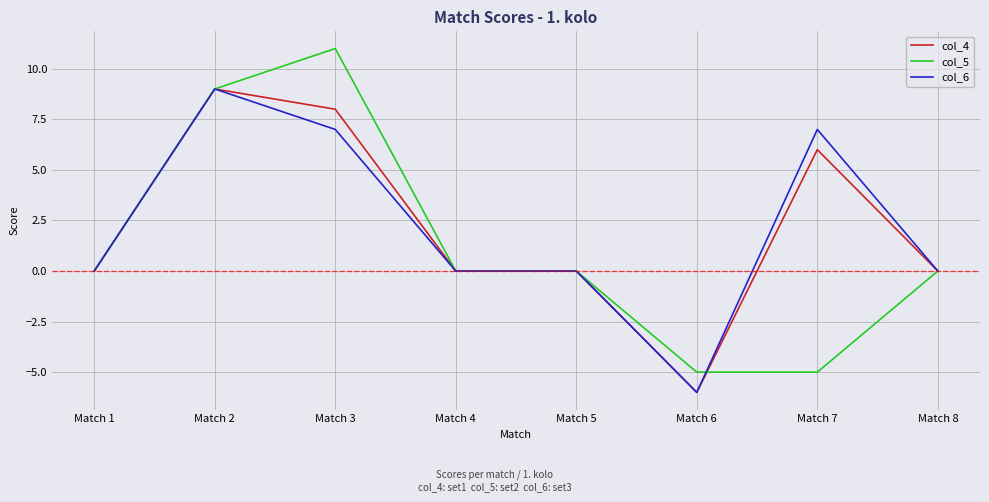

What is the highest value of the col_4 series?

9